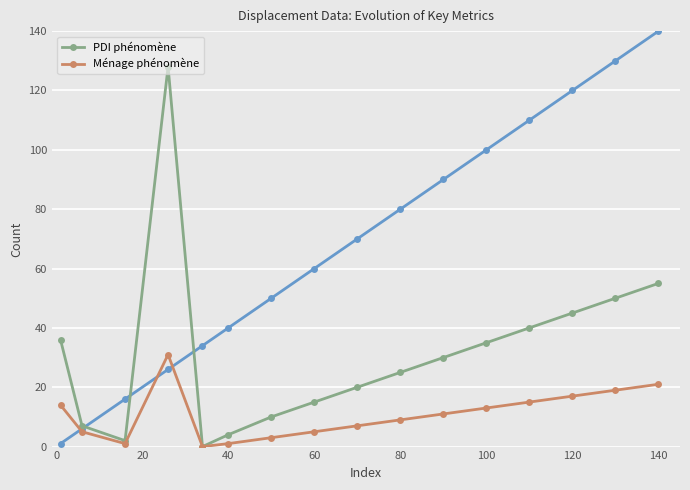

Is it true that PDI phénomène equals 22 at 60?

False